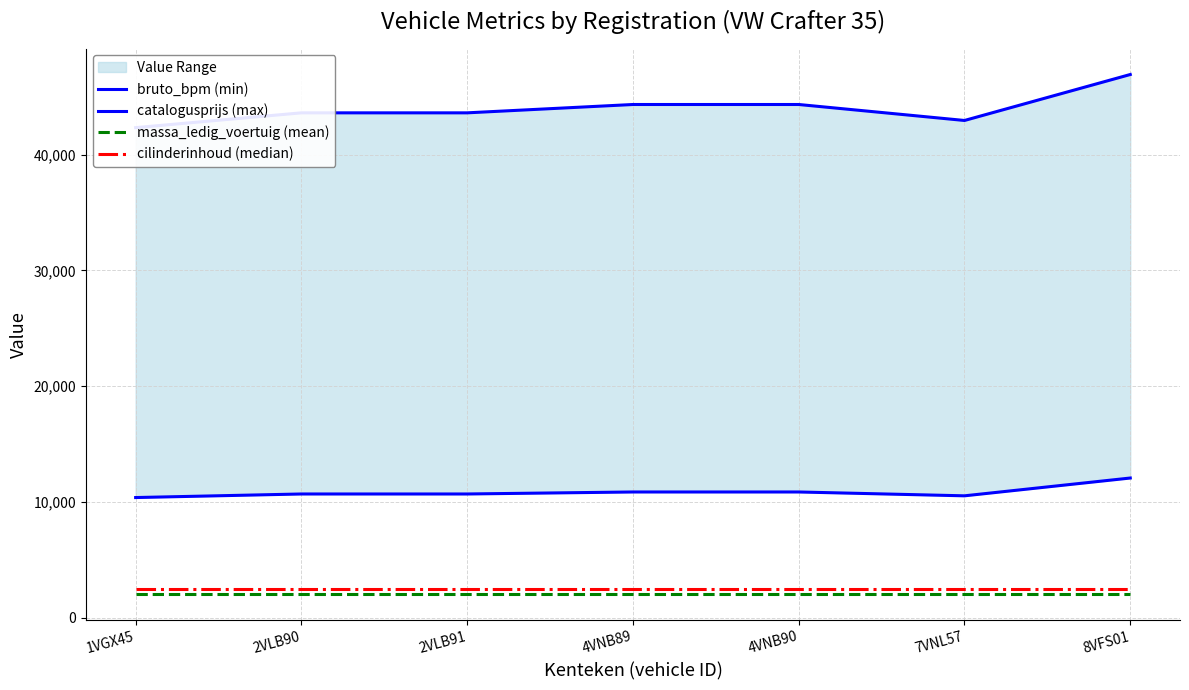

What is the label of the 4th point from the right?

4VNB89